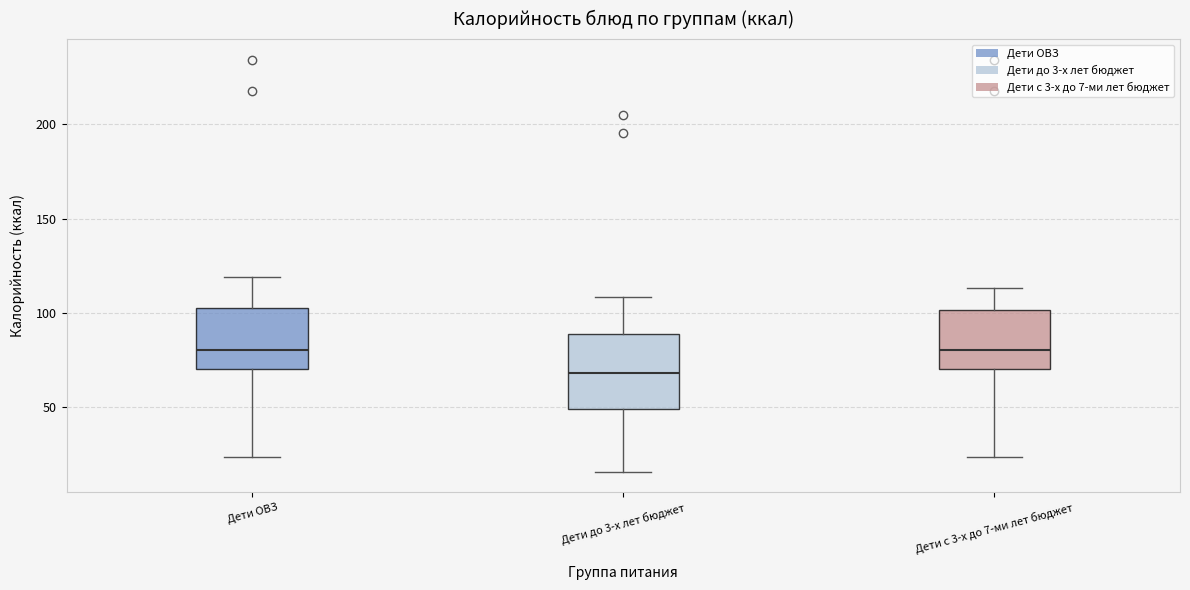

Reading left to right, transcribe this box plot: for each box, give where its median line is, the range the box spans, and where its two whiskers end, as read against the y-axis. The values are not printed on the chart, so give them approximately, as read against the axis.

Дети ОВЗ: median 80, box 70 to 105, whiskers 25 to 120
Дети до 3-х лет бюджет: median 70, box 50 to 90, whiskers 15 to 110
Дети с 3-х до 7-ми лет бюджет: median 80, box 70 to 100, whiskers 25 to 115